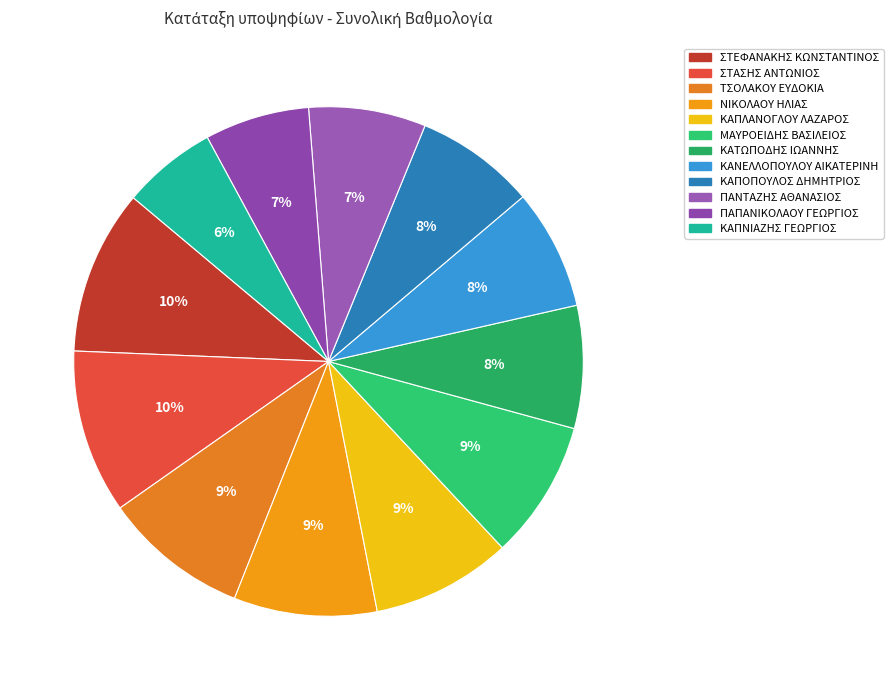

Count the number of slices in the pie.

12